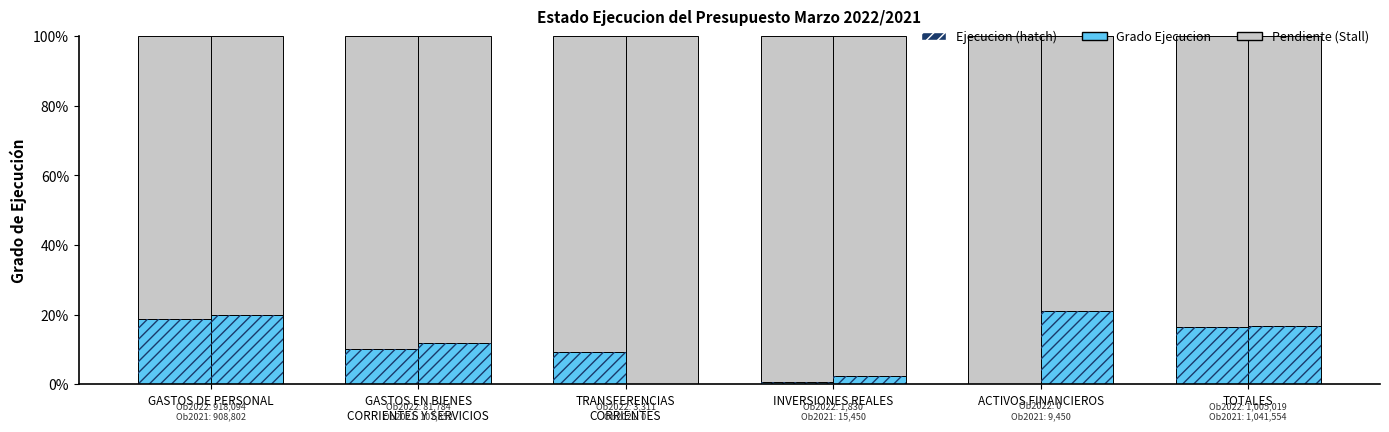

What is the sum of the Grado Ejecucion 2021 values at GASTOS DE PERSONAL and INVERSIONES REALES?

0.2